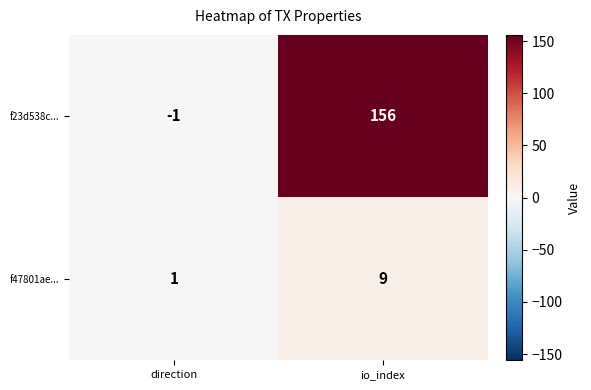

Reading right to left, list all the values displayed in this chart.

f23d538c...: io_index=156	direction=-1
f47801ae...: io_index=9	direction=1